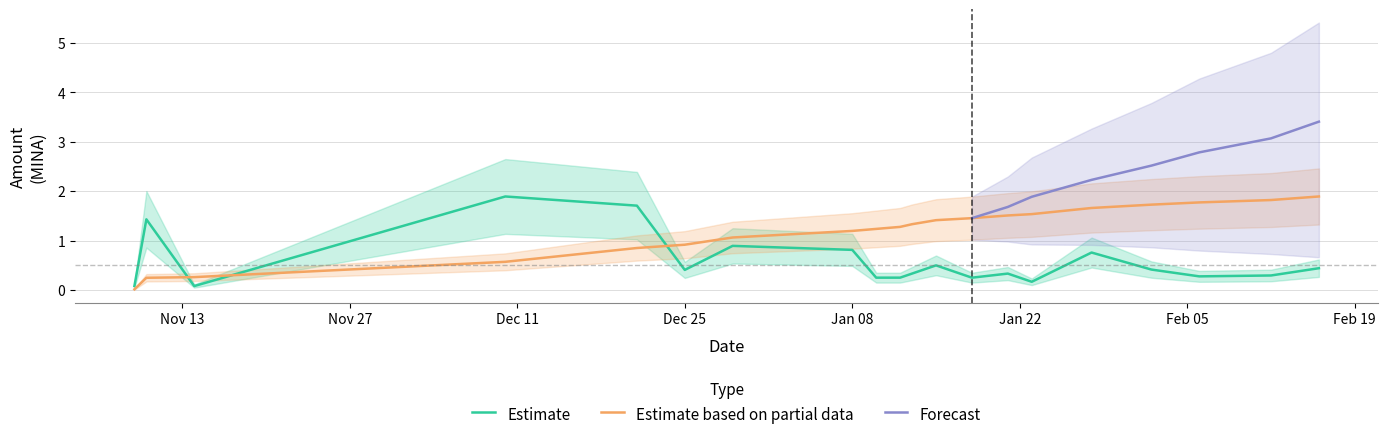

What is the label of the 15th point from the left?

2024-01-23